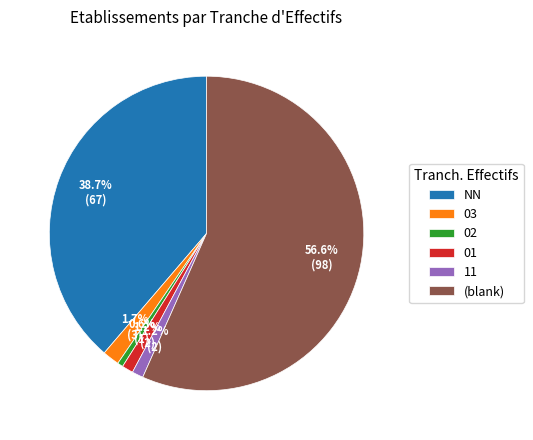

To the nearest percent, what is the difference between the largest and smallest slice percentages?

56%